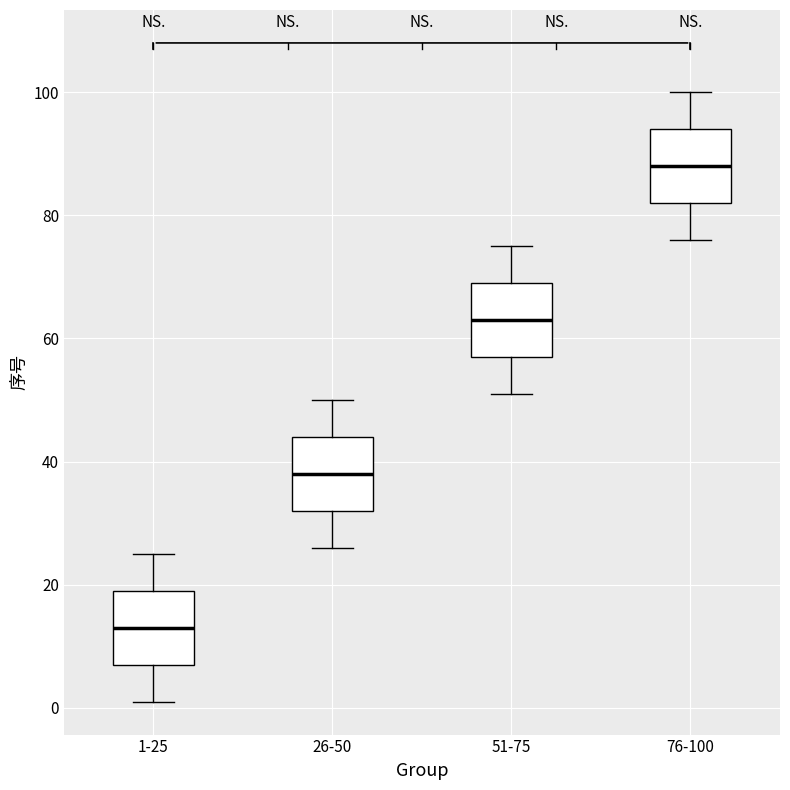

Which box's median line is the lowest?

1-25